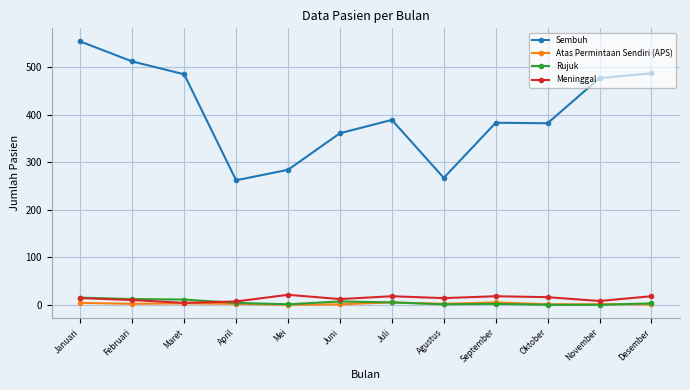

What is the label of the 6th point from the right?

Juli